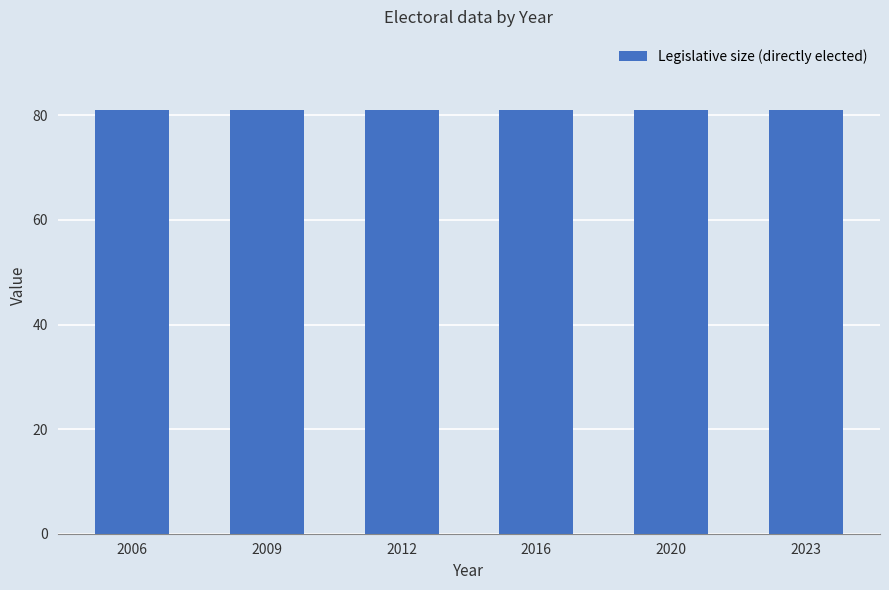

Which series has the largest total across all categories?

Legislative size (directly elected)